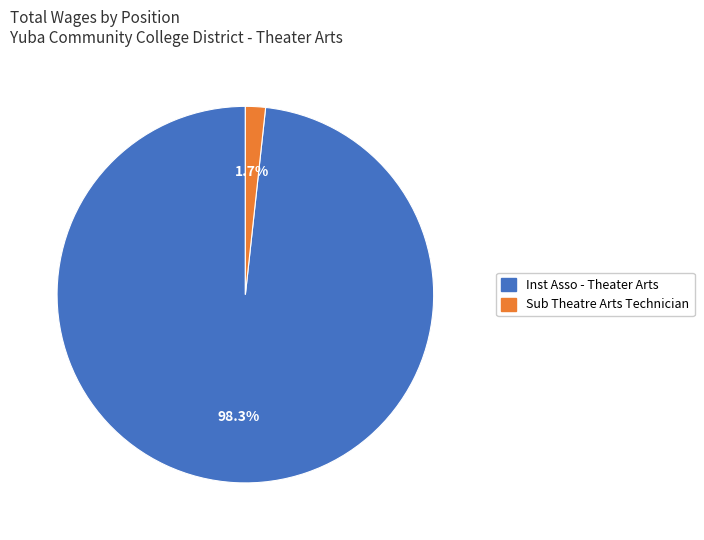

Between Sub Theatre Arts Technician and Inst Asso - Theater Arts, which is larger?

Inst Asso - Theater Arts